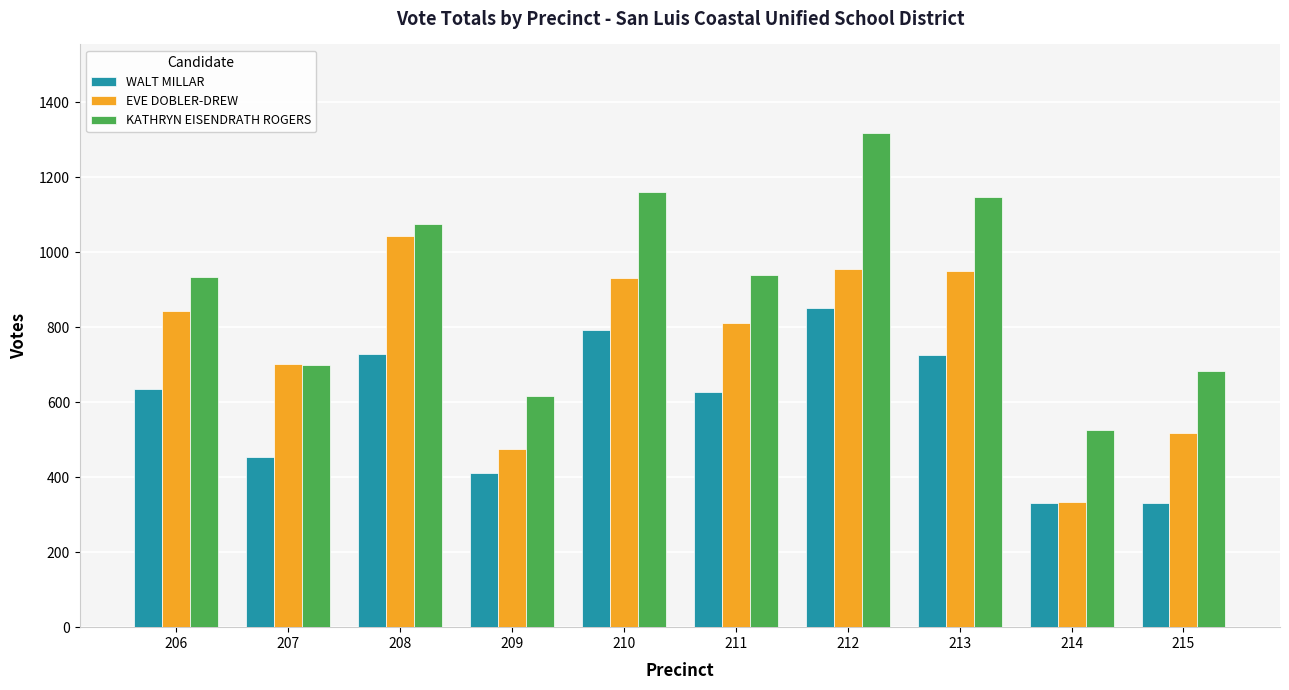

What value does the KATHRYN EISENDRATH ROGERS series have at 215, to the nearest 100?

700